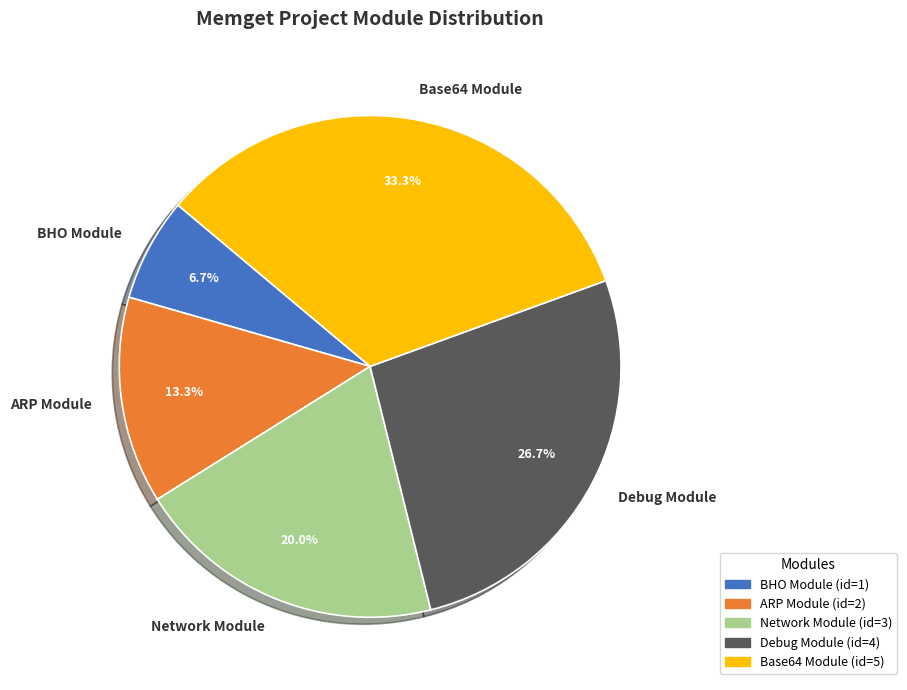

What percentage is the Network Module slice, to the nearest percent?

20%